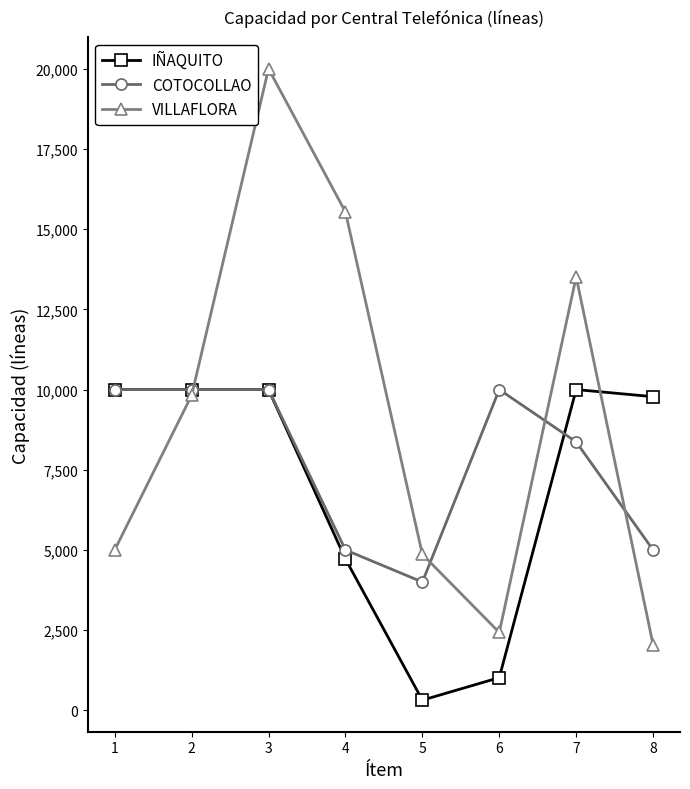

What is the difference between the second highest and second lowest values in the VILLAFLORA series?

13108